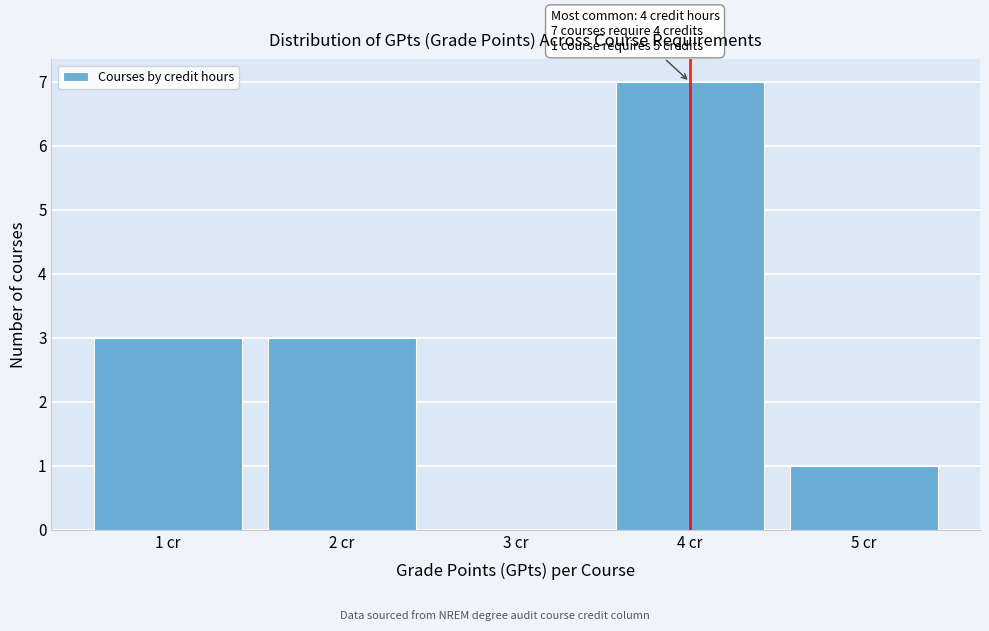

Over which range of the x-axis is the bar tallest?

3.5 to 4.5